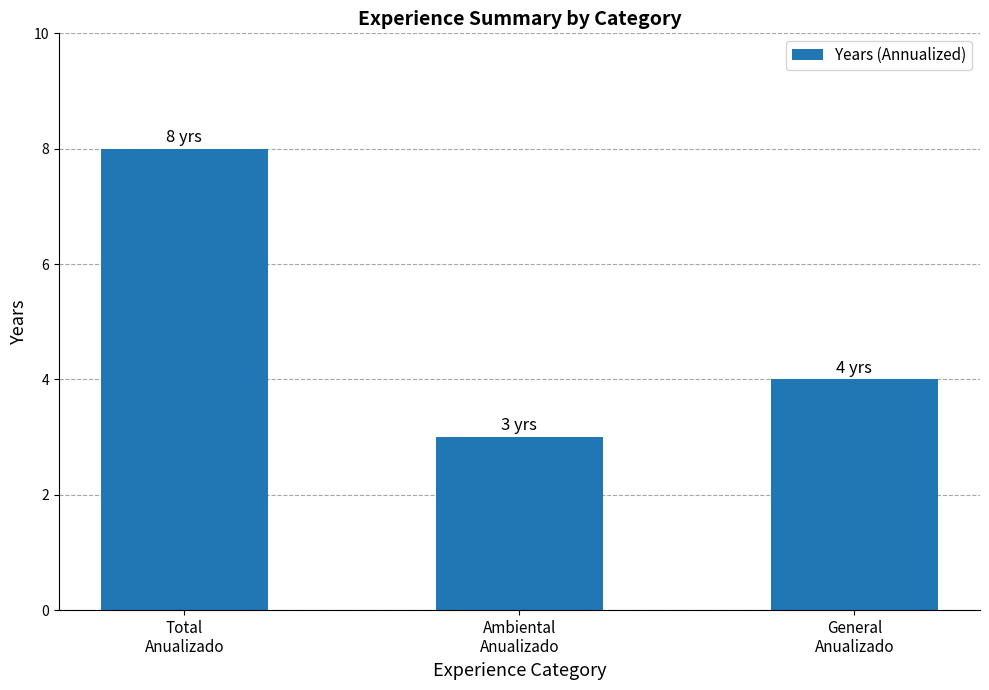

Are the bars grouped side by side (vs. stacked)?

No